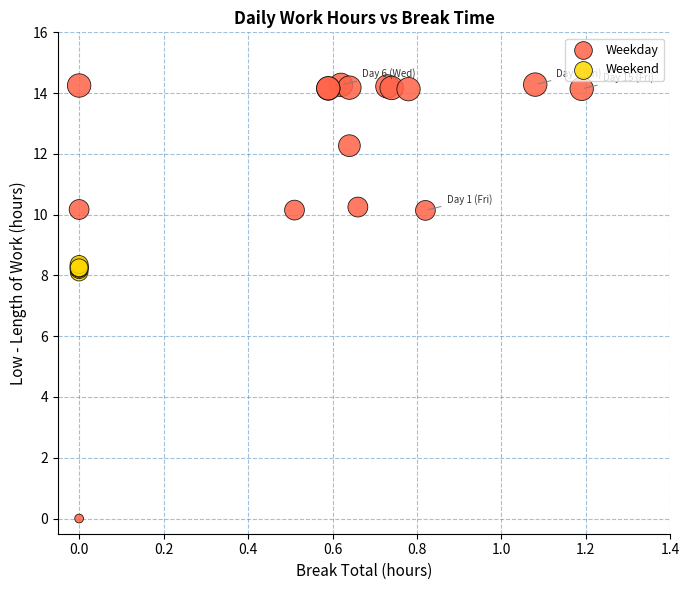

Which series contains the lowest Y value?

Weekday